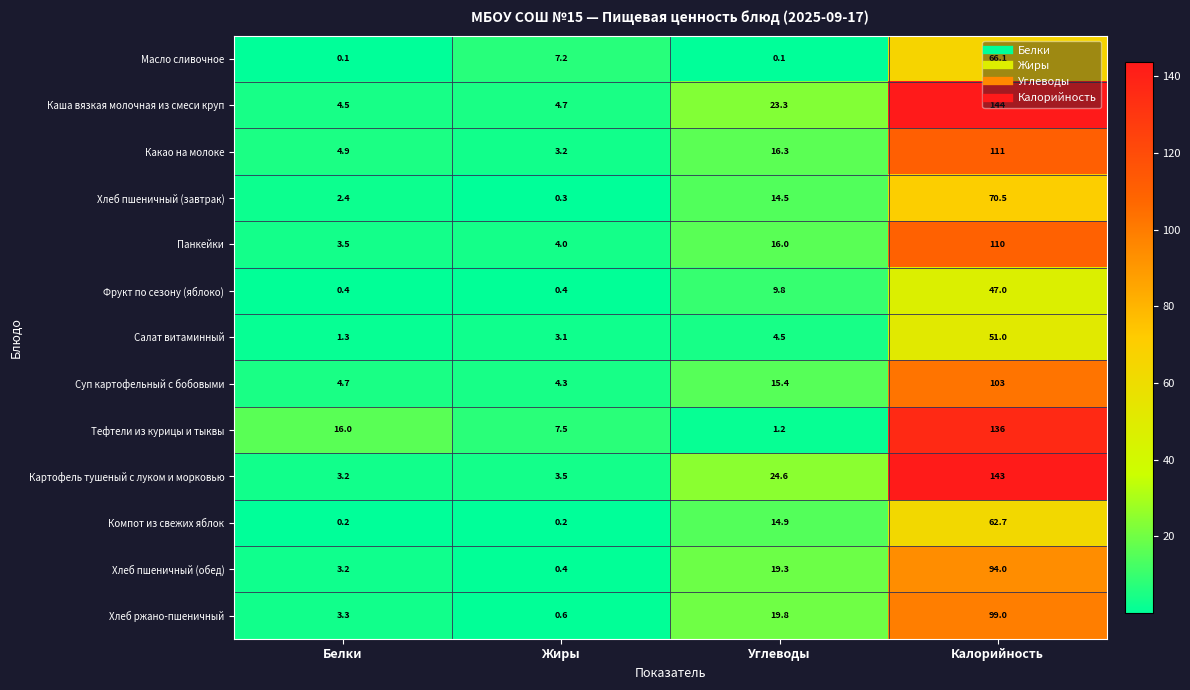

What is the sum of the Хлеб ржано-пшеничный values at Жиры and Калорийность?

99.6